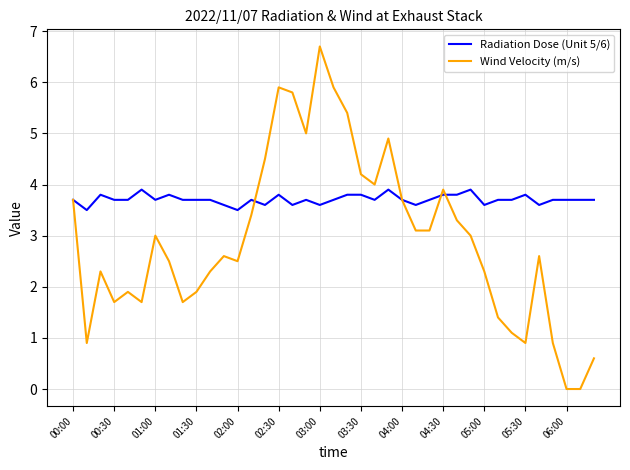

Rank the series by their maximum value, from highest to lowest.

Wind Velocity (m/s), Radiation Dose (Unit 5/6)